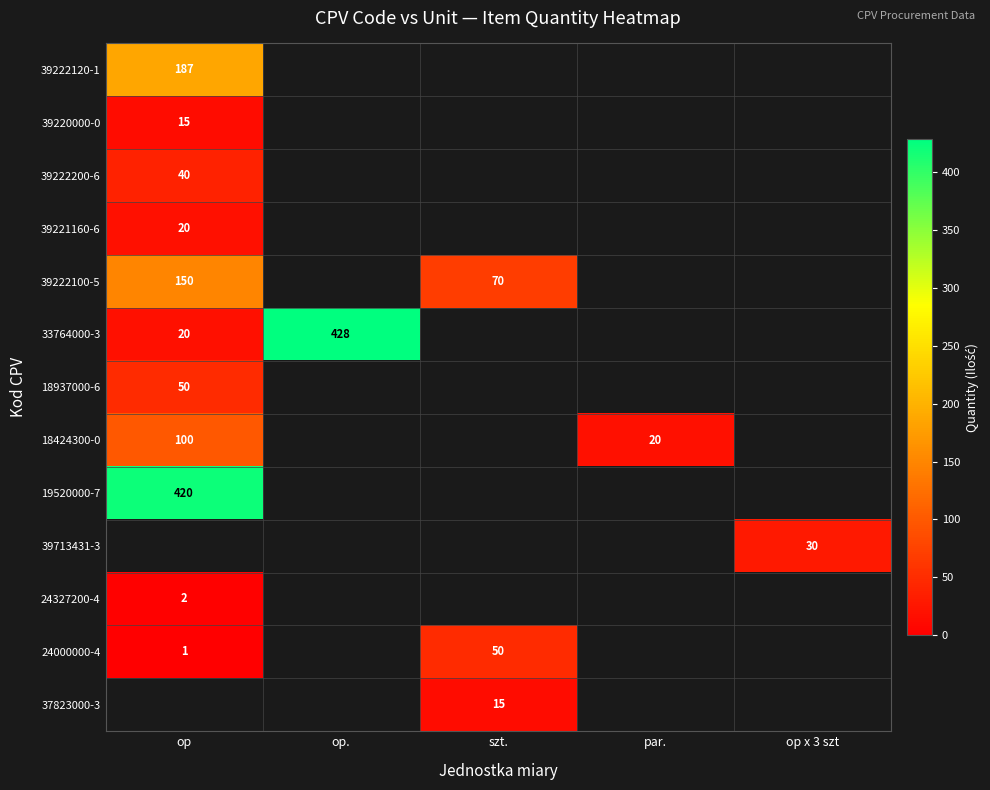

The value of 24000000-4 at szt. is 50. True or false?

True